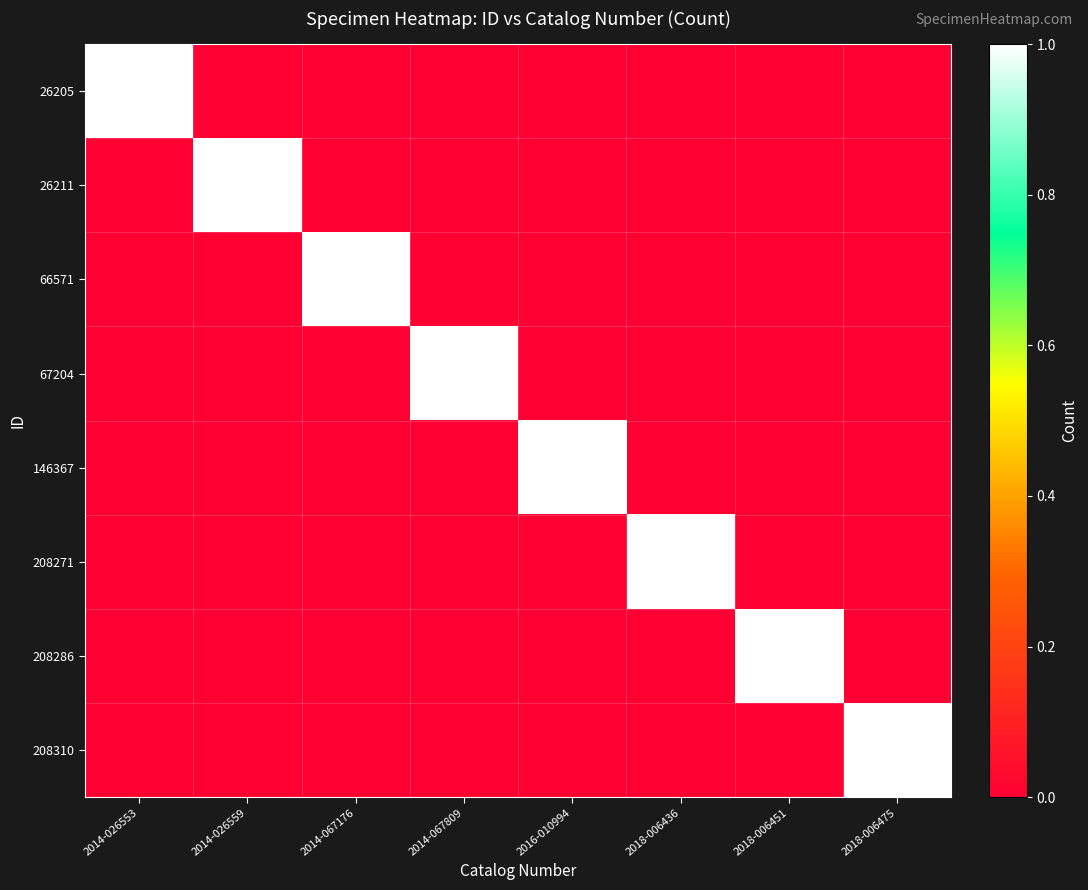

What is the spread (max minus min) of values at 2014-067809?

1